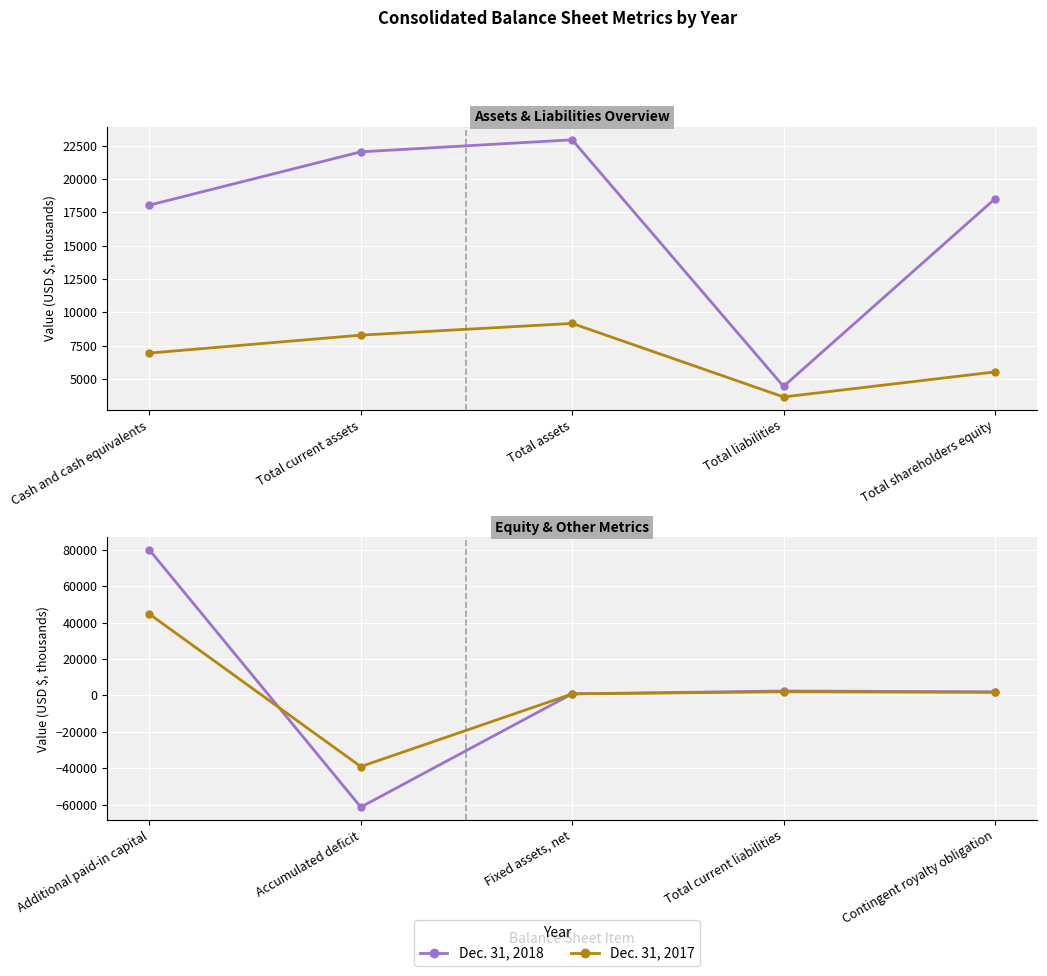

Which series has the largest total across all categories?

Dec. 31, 2018